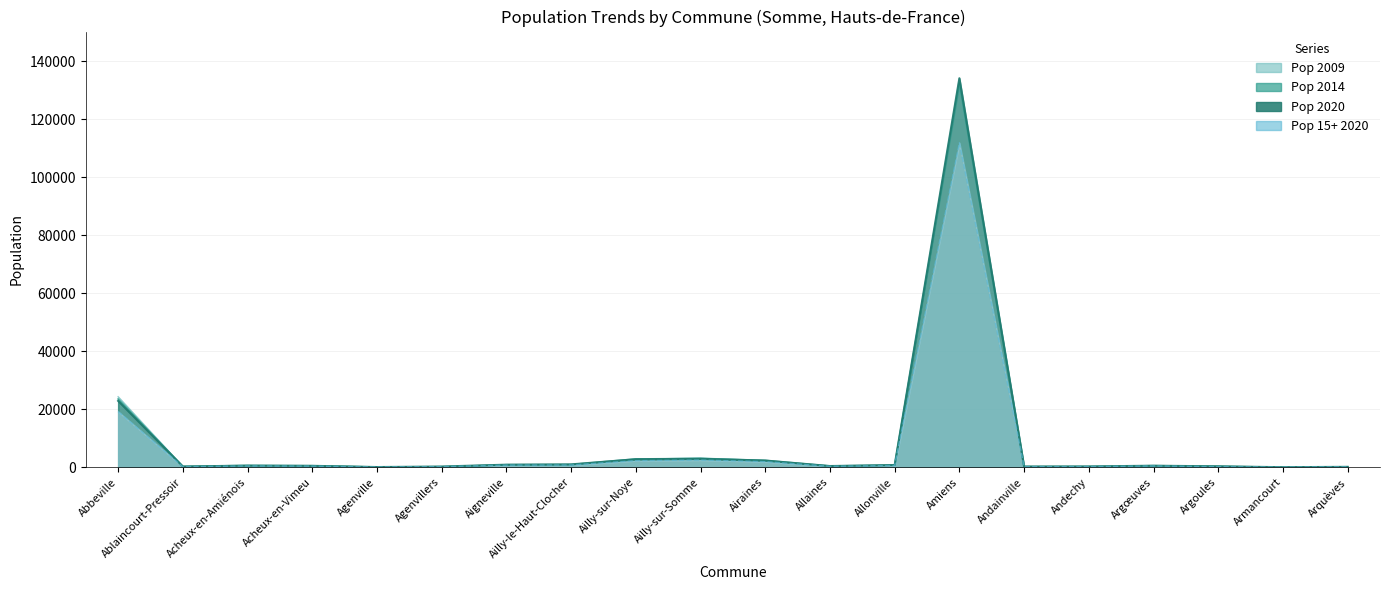

Reading left to right, extract all data points from this chart.

Pop 2020: 22895	267	573	502	81	263	899	1002	2778	2914	2331	430	774	134167	267	283	546	329	30	153
Pop 2014: 23559	275	631	526	103	197	875	950	2870	3048	2368	439	744	132479	220	257	546	323	26	162
Pop 2009: 24325	261	550	519	118	193	848	859	2764	3188	2254	428	704	133998	227	260	532	339	19	150
Pop 15+ 2020: 19227	202	460	405	62	213	741	780	2274	2485	1935	335	605	111922	205	224	458	210	25	135